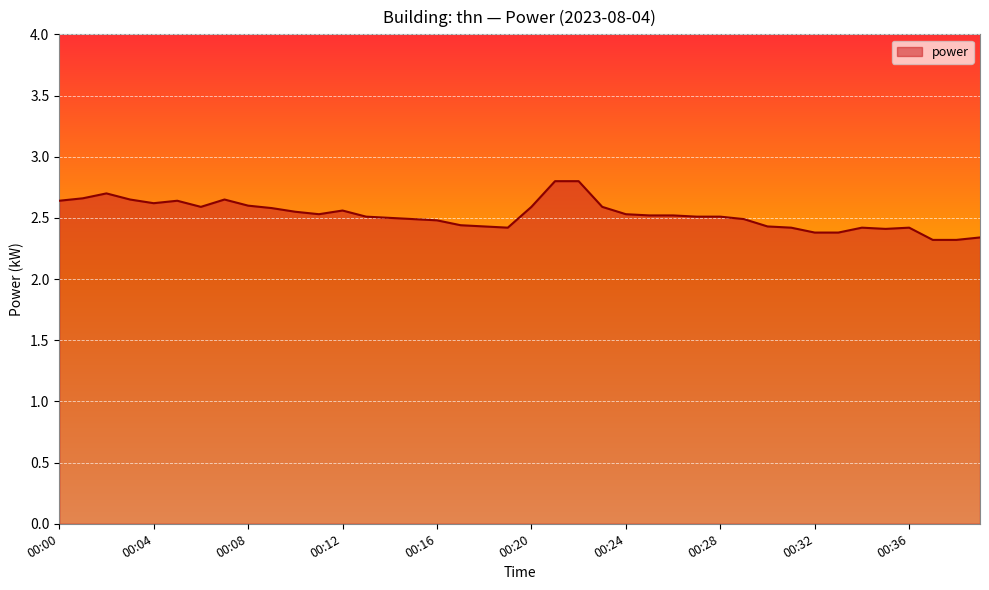

What is the greatest value displayed?

2.8